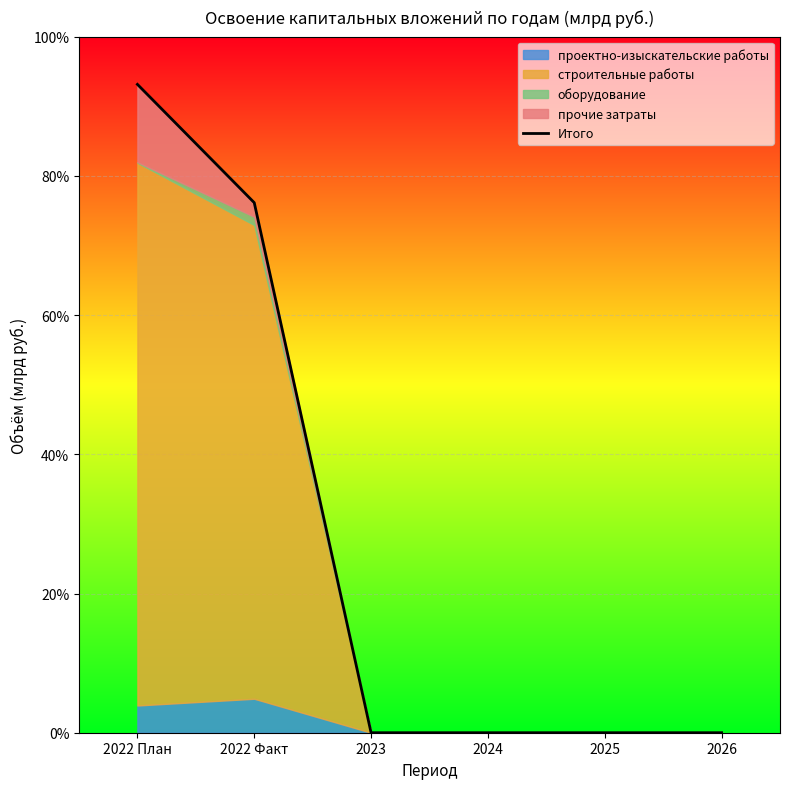

Reading left to right, what are all the values shown in this chart?

2022 План=0.9	2022 Факт=0.8	2023=0.0	2024=0.0	2025=0.0	2026=0.0